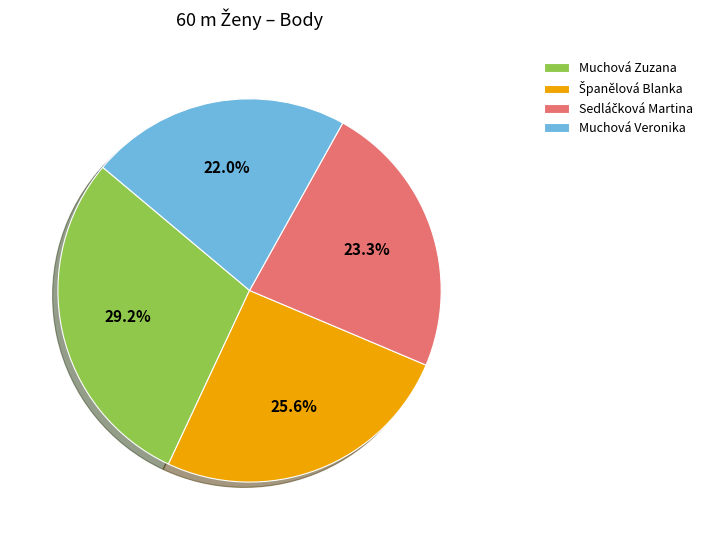

Count the number of slices in the pie.

4